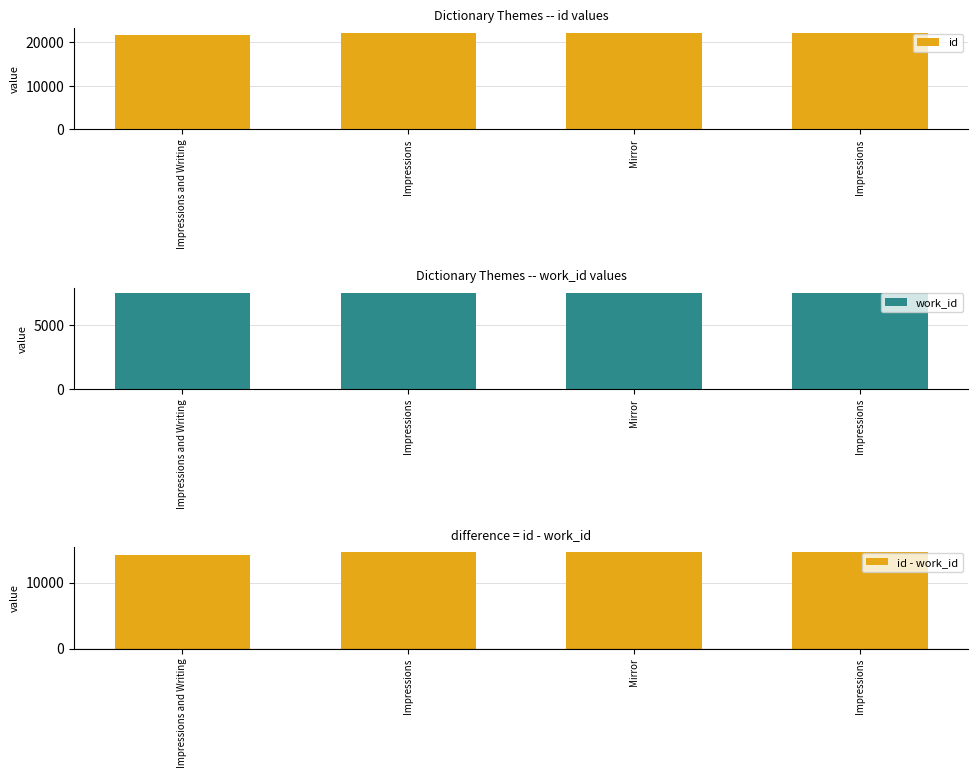

What is the sum of the id values at Impressions and Writing and Mirror?

43895